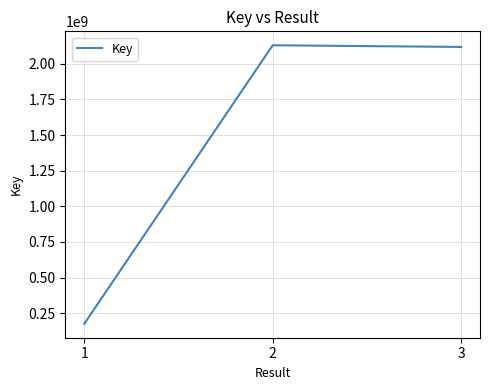

What is the ratio of the value at 2 to the value at 3?

1.0